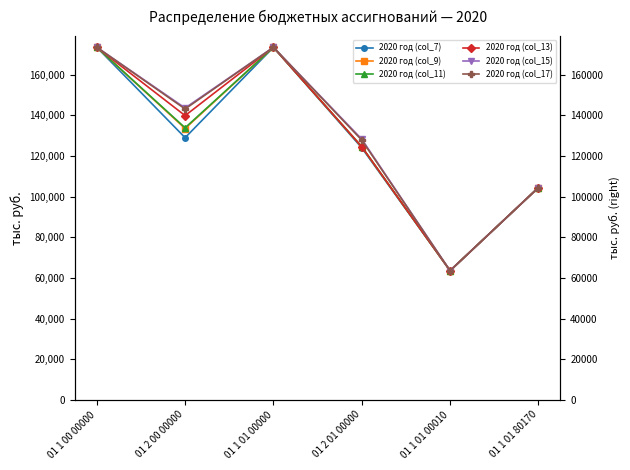

Where does the 2020 год (col_11) series first go above 133845?

01 1 00 00000